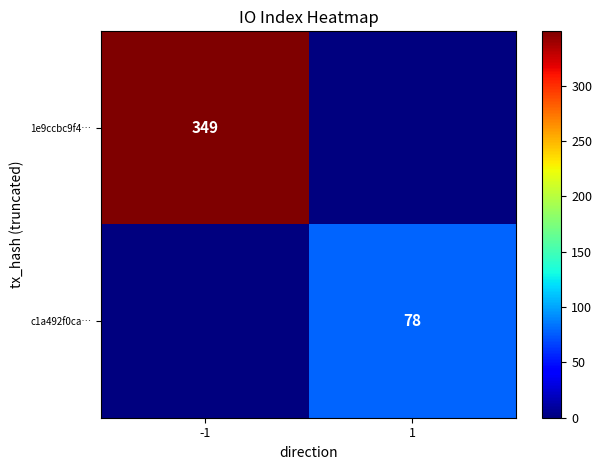

The 1e9ccbc9f4… series shows 349 at -1. True or false?

True